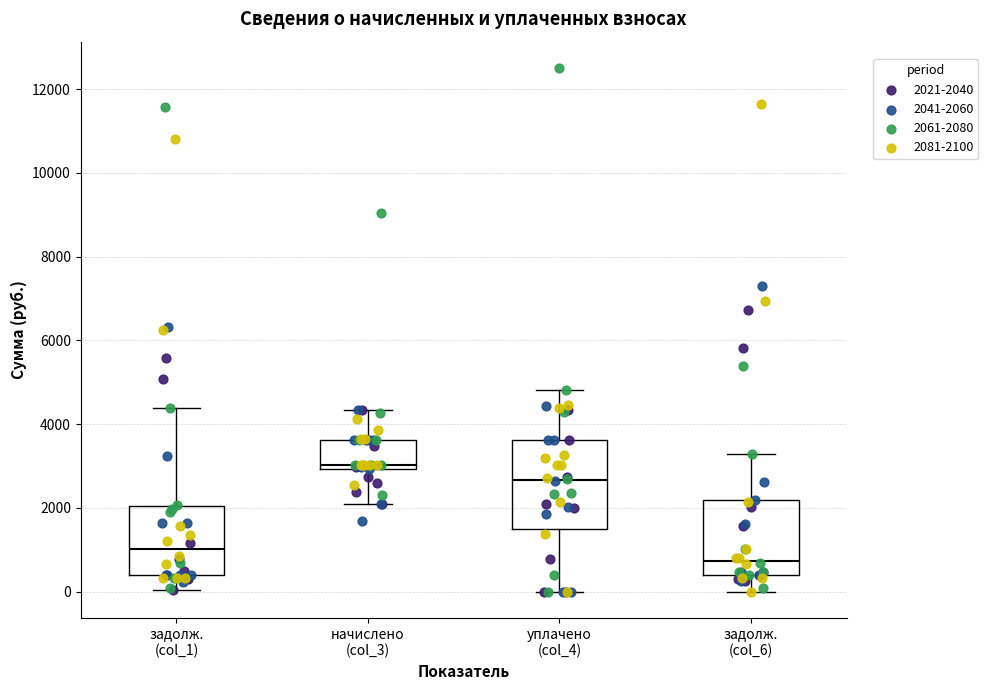

Which box's median line is the highest?

начислено (col_3)